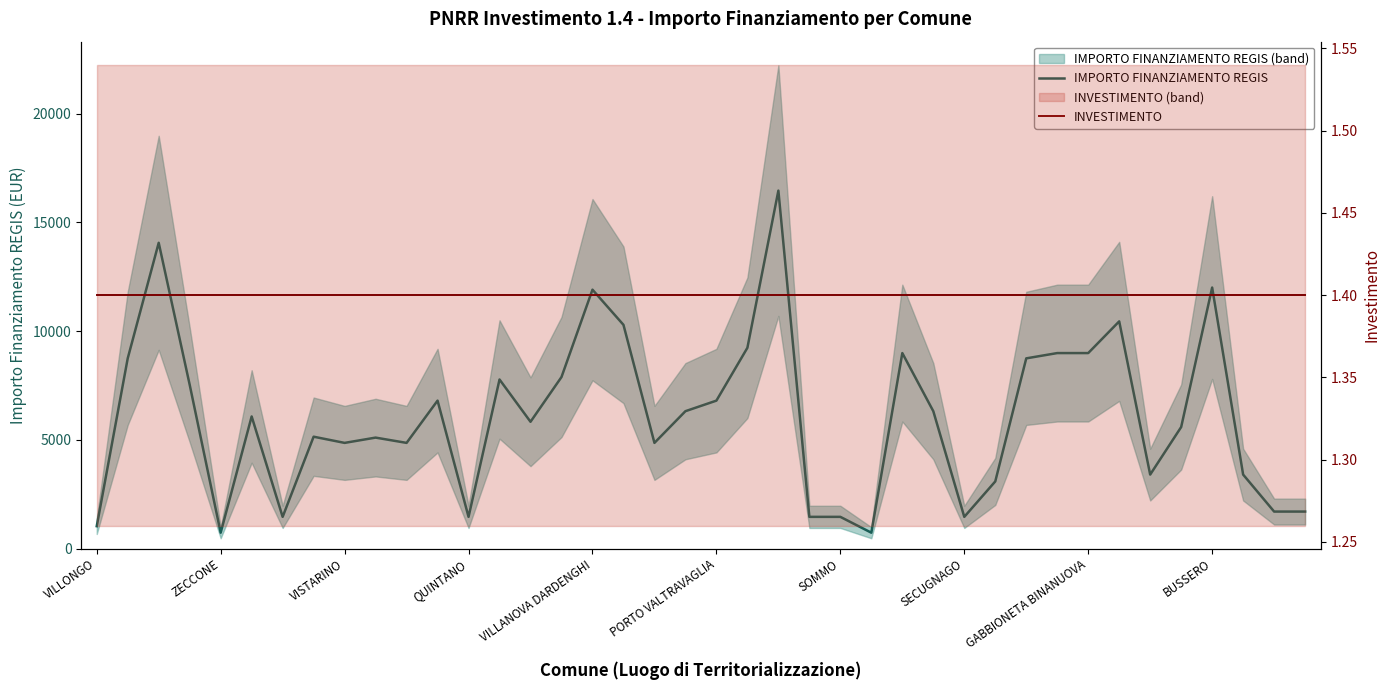

At BUSSERO, list the series in order from largest to smallest.

IMPORTO FINANZIAMENTO REGIS, INVESTIMENTO